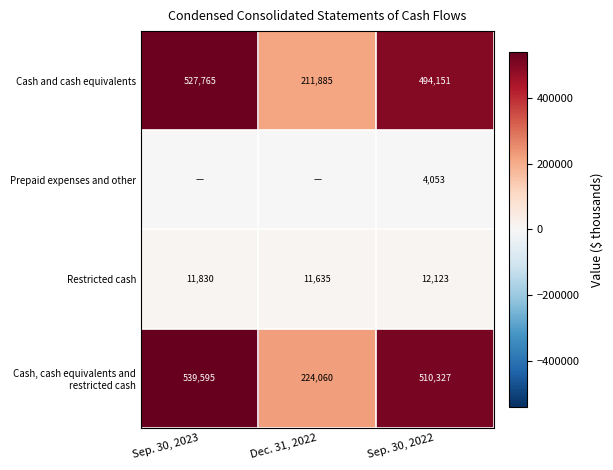

The value of Cash and cash equivalents at Dec. 31, 2022 is 211885. True or false?

True